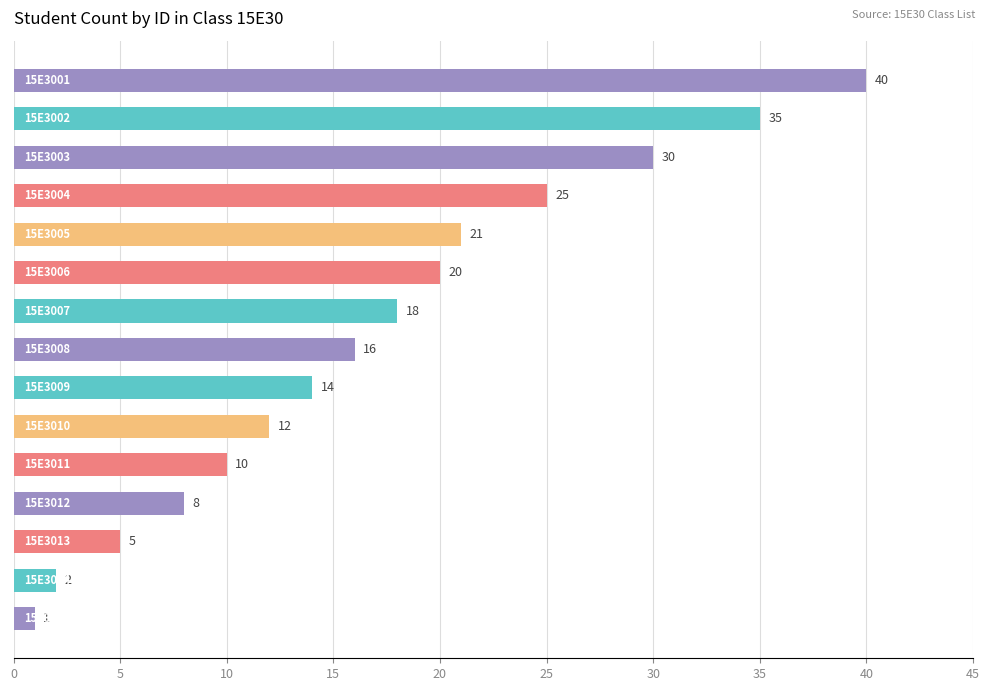

Does the chart contain any negative values?

No